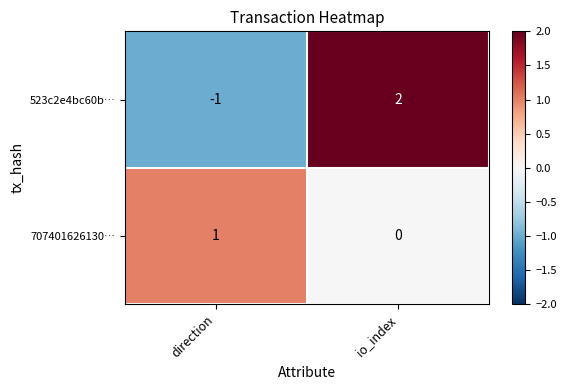

Reading right to left, transcribe all the data shown in this chart.

523c2e4bc60b…: 2	-1
707401626130…: 0	1